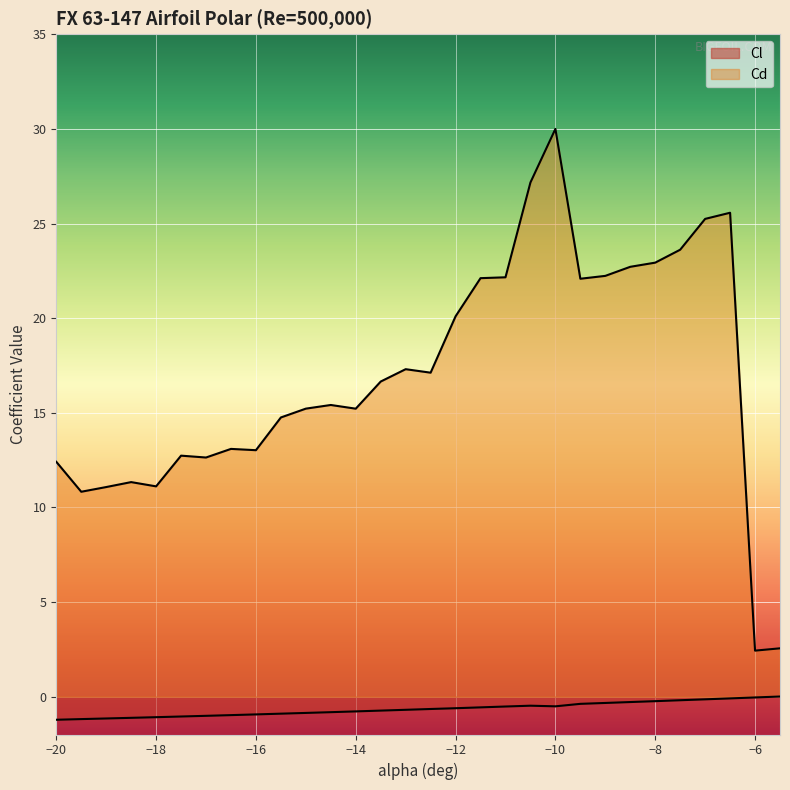

Which has a higher value, -16 or -15?

-15